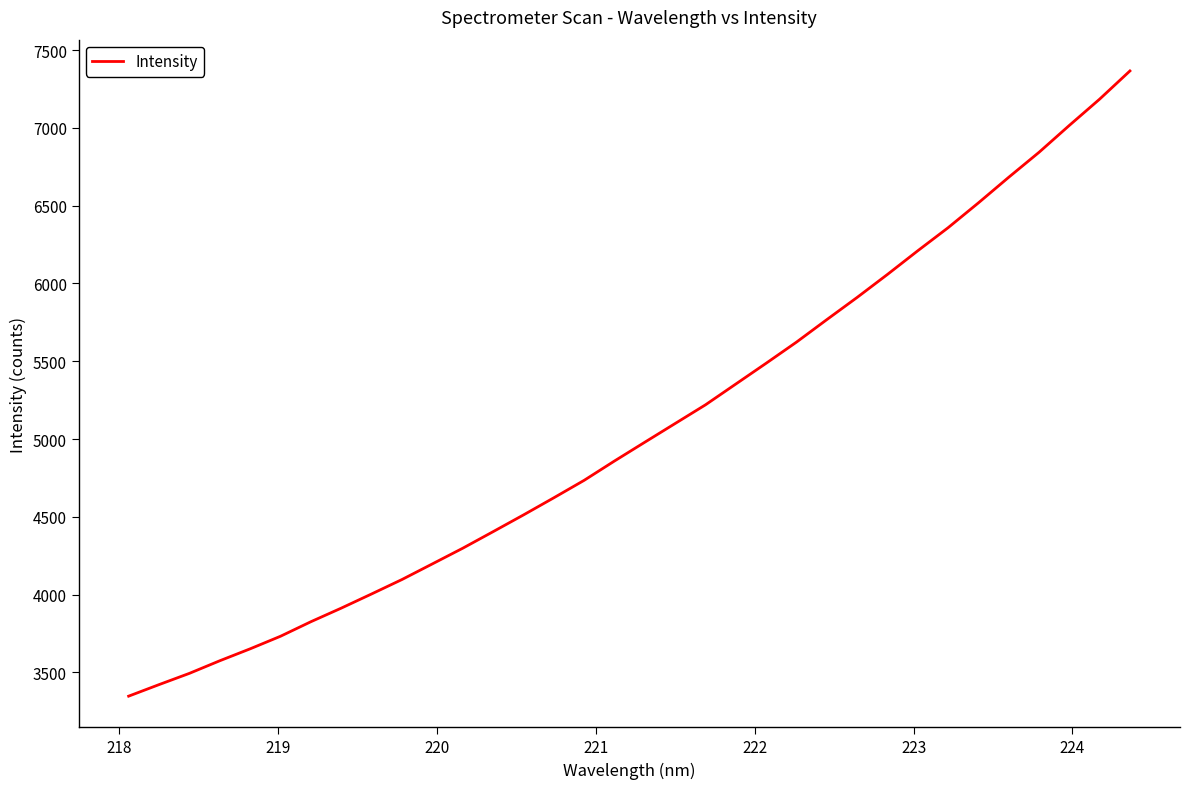

What is the minimum value shown in the chart?

3347.5